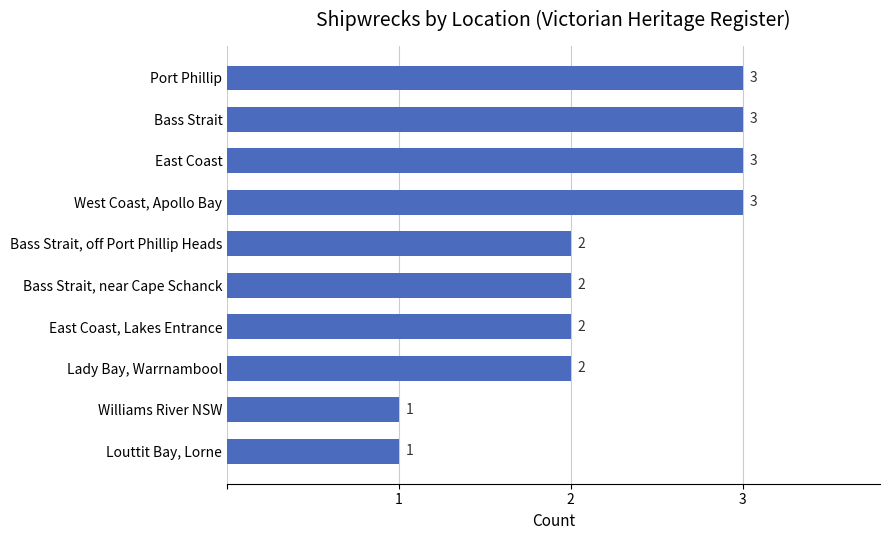

How many values are between 2 and 3?

8